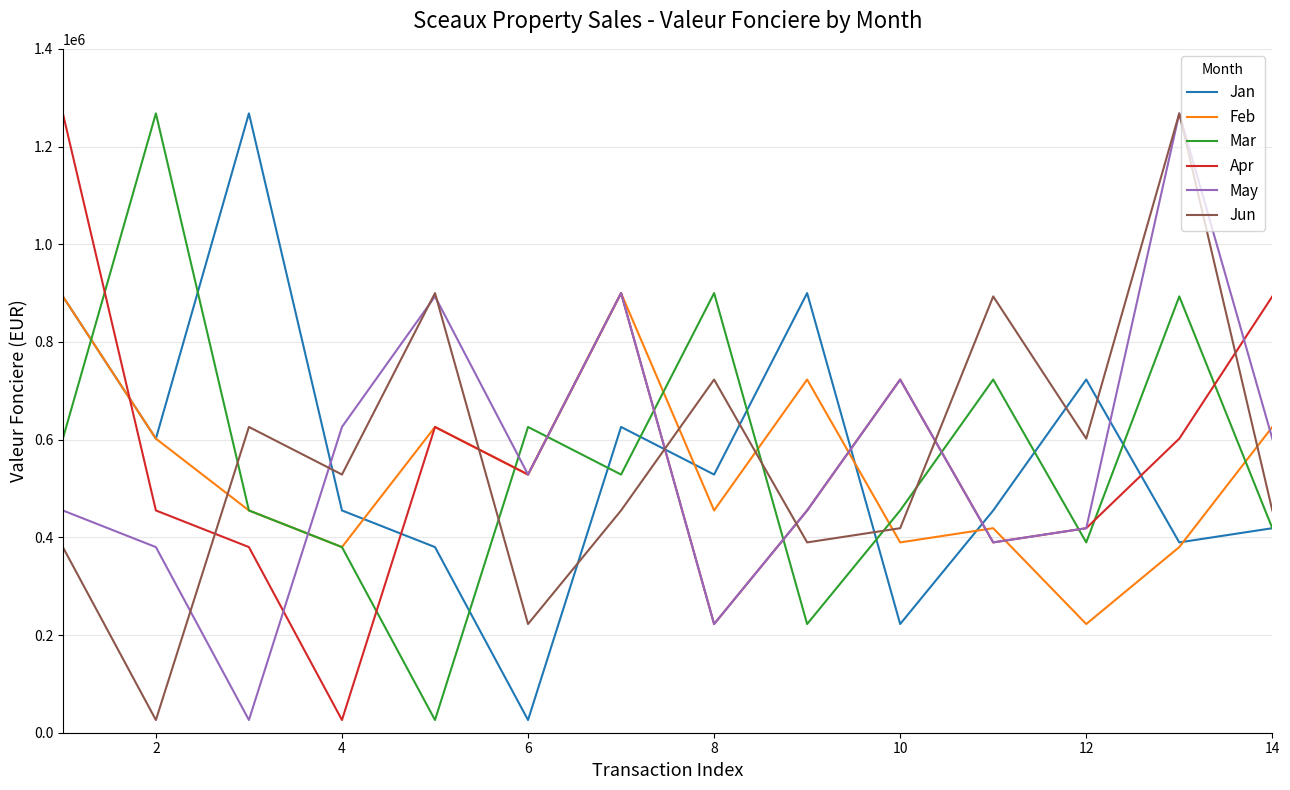

True or false: Mar has more than 2 interior local peaks.

True